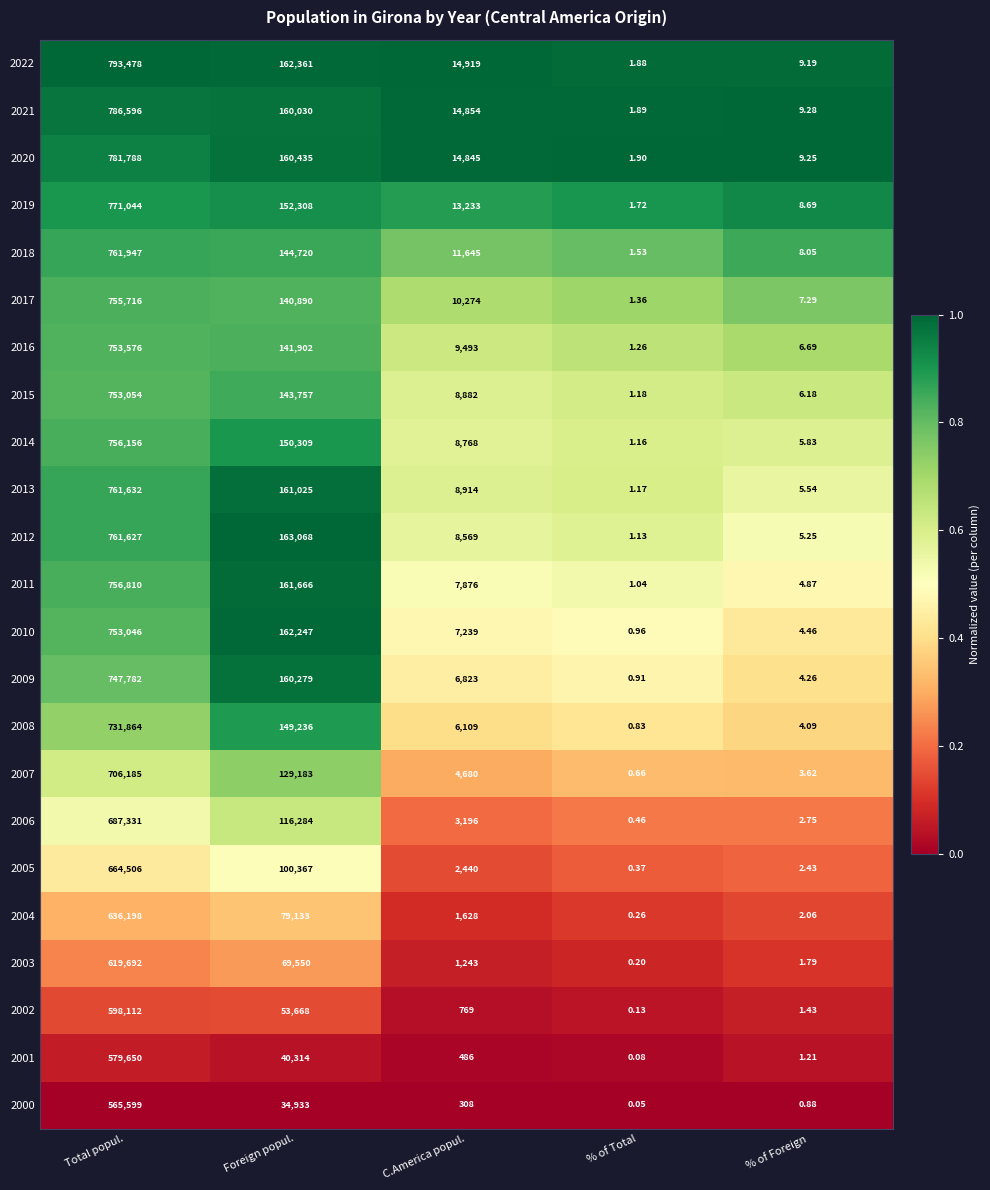

Which category has the lowest value in the 2003 series?

% of Total